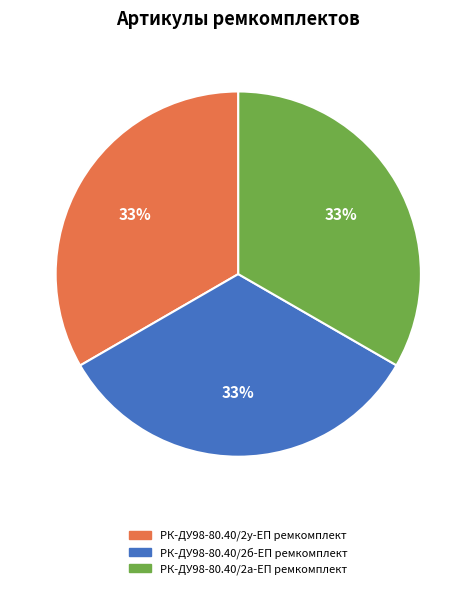

Does any single category account for the majority?

No